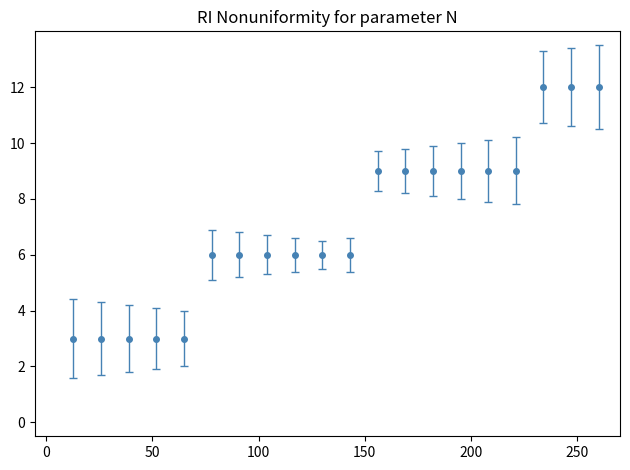

What is the maximum value shown in the chart?

12